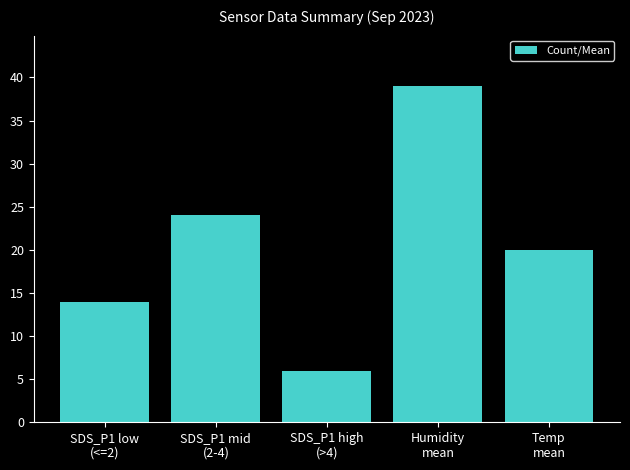

The value at SDS_P1 low
(<=2) is 24. True or false?

False